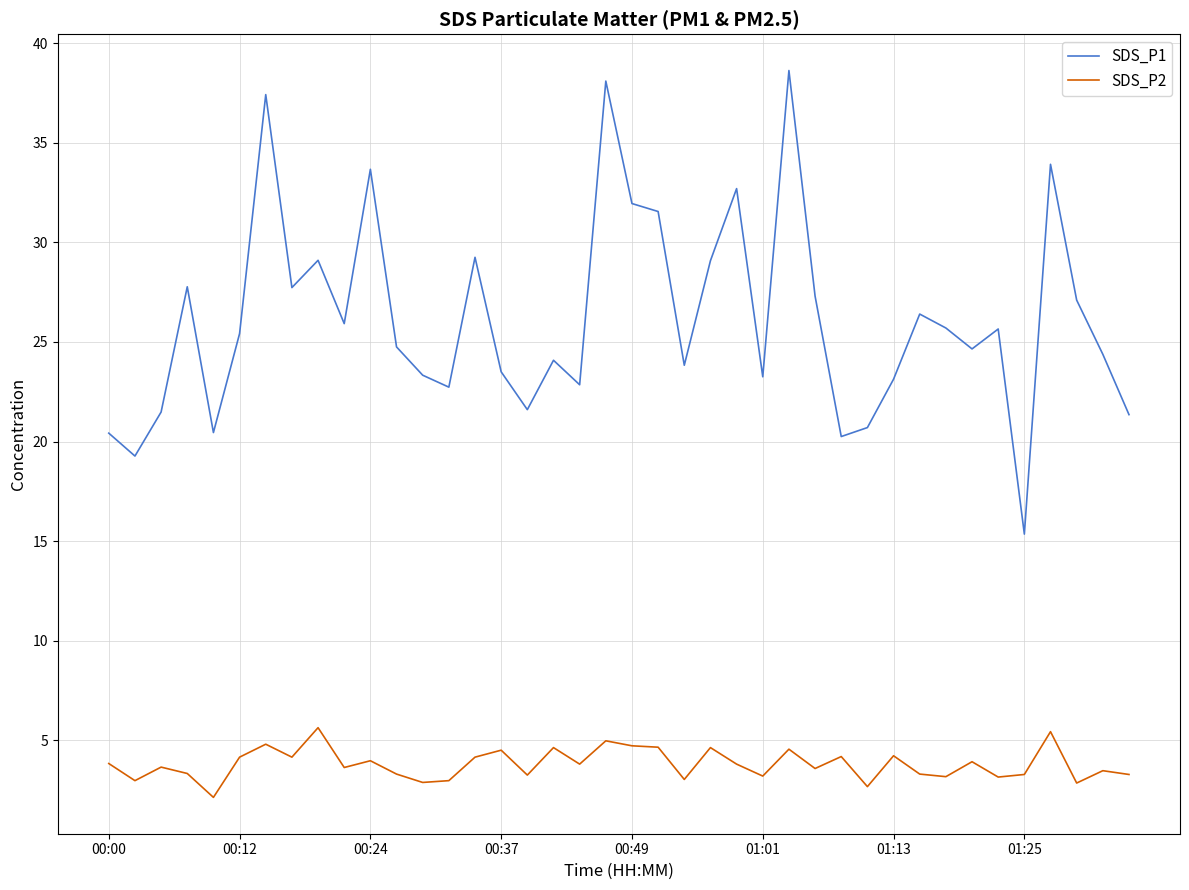

Rank the series by their average value, from lowest to highest.

SDS_P2, SDS_P1